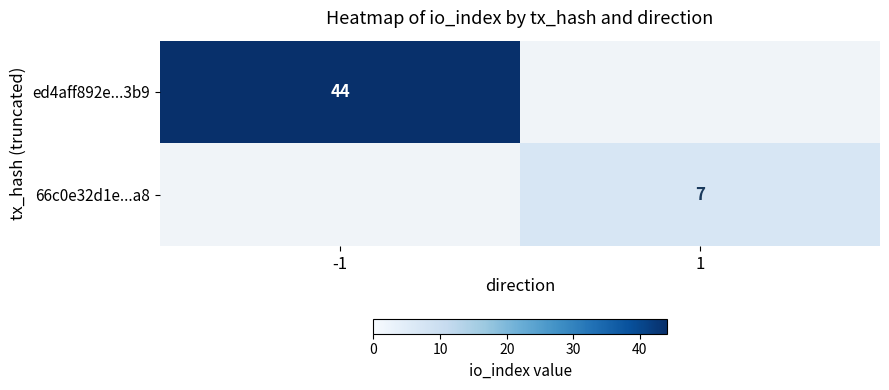

The value of 66c0e32d1e...a8 at 1 is 4. True or false?

False